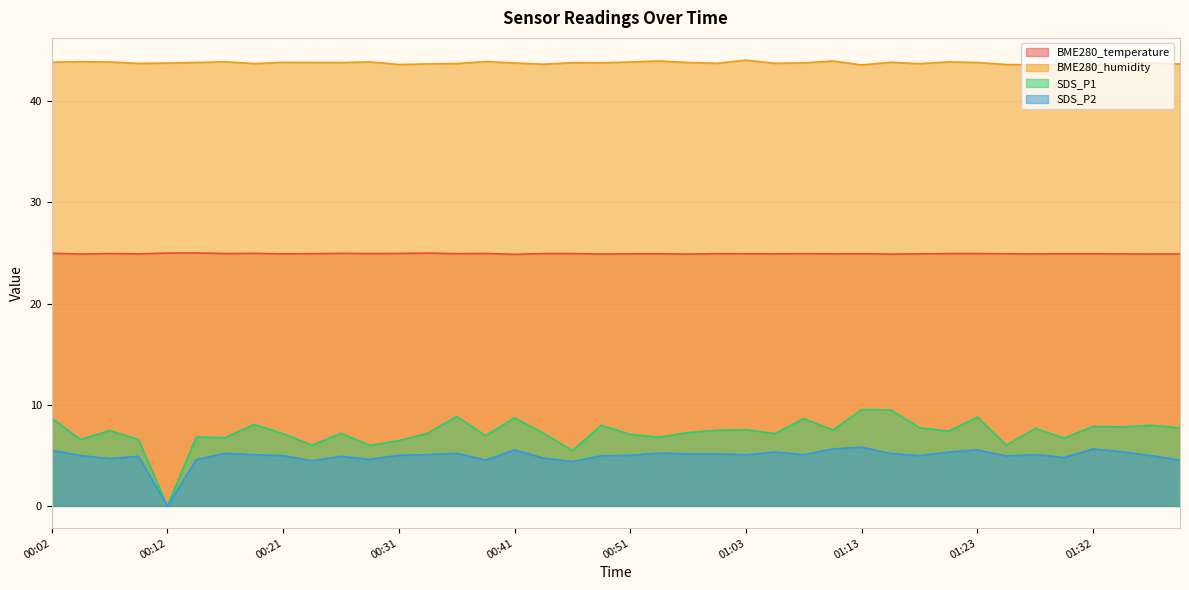

What position from the left is 00:29?

12